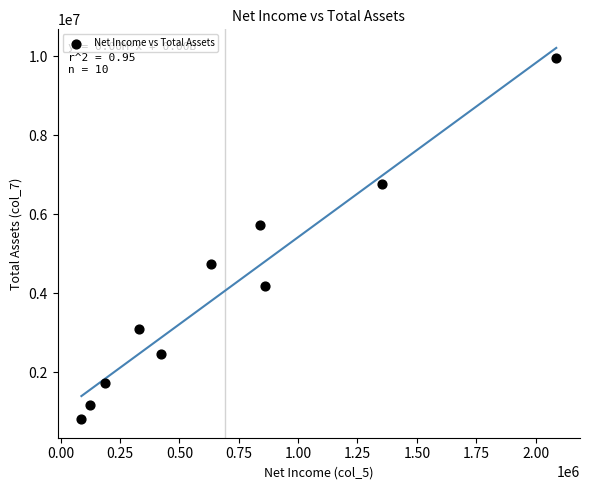

What Y value in the scatter plot is closest to 5378914?

5734429